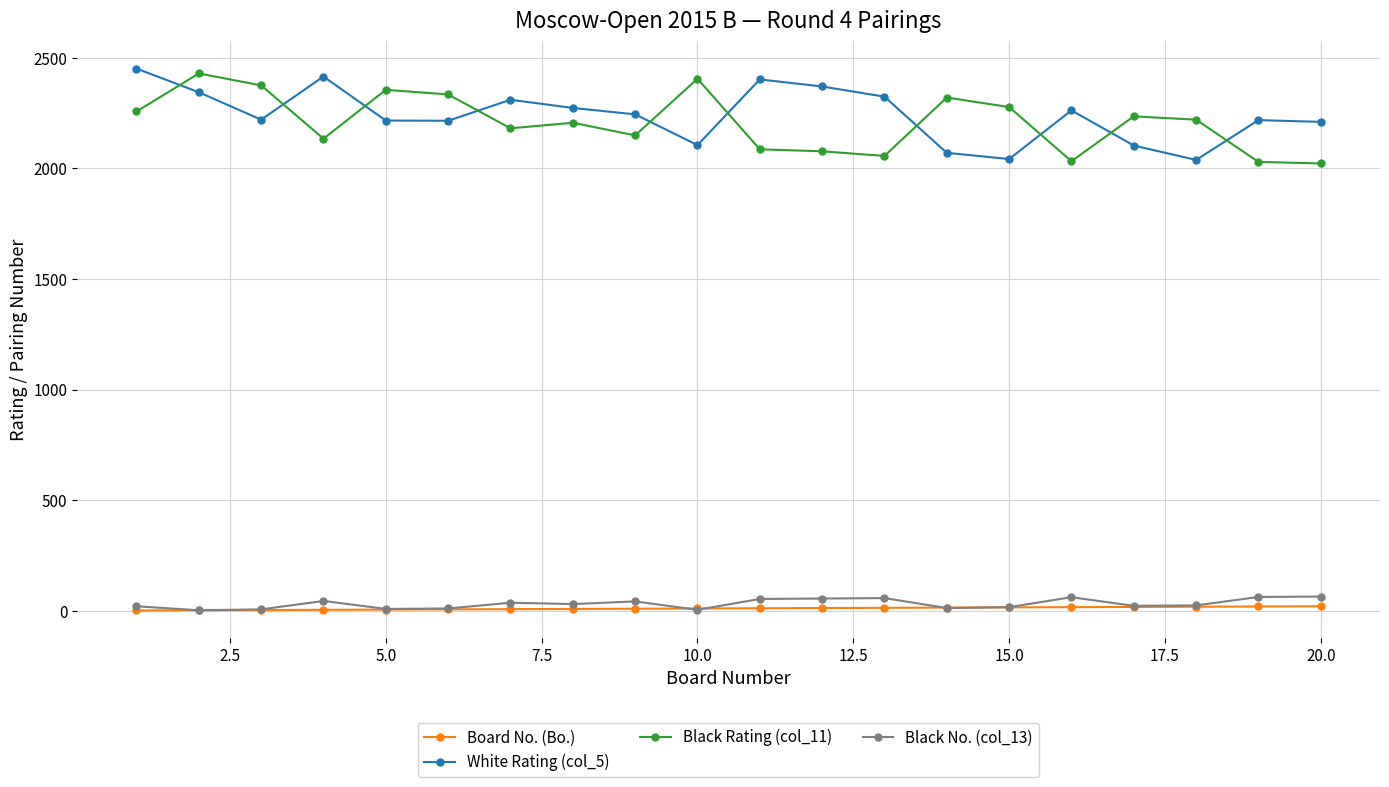

Rank the series by their maximum value, from lowest to highest.

Board No. (Bo.), Black No. (col_13), Black Rating (col_11), White Rating (col_5)